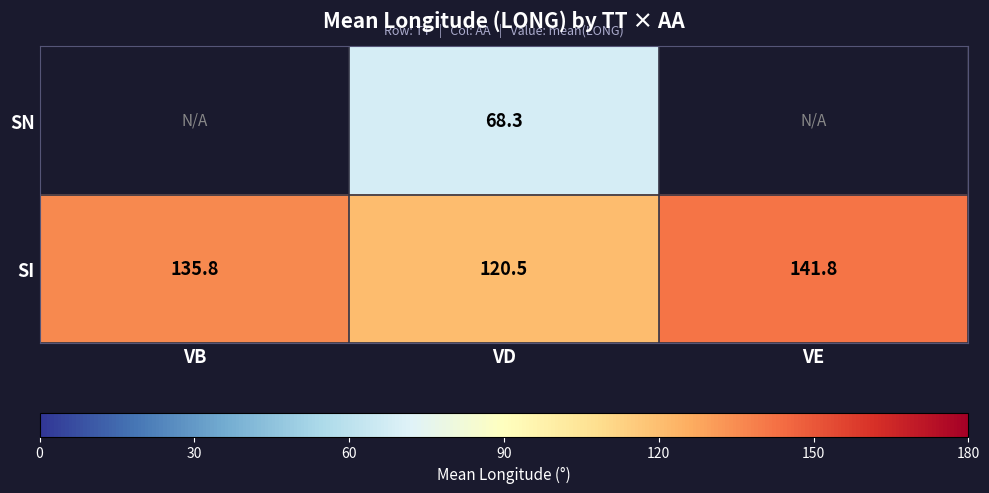

Is the value of SN at VD greater than the value of SI at VE?

No